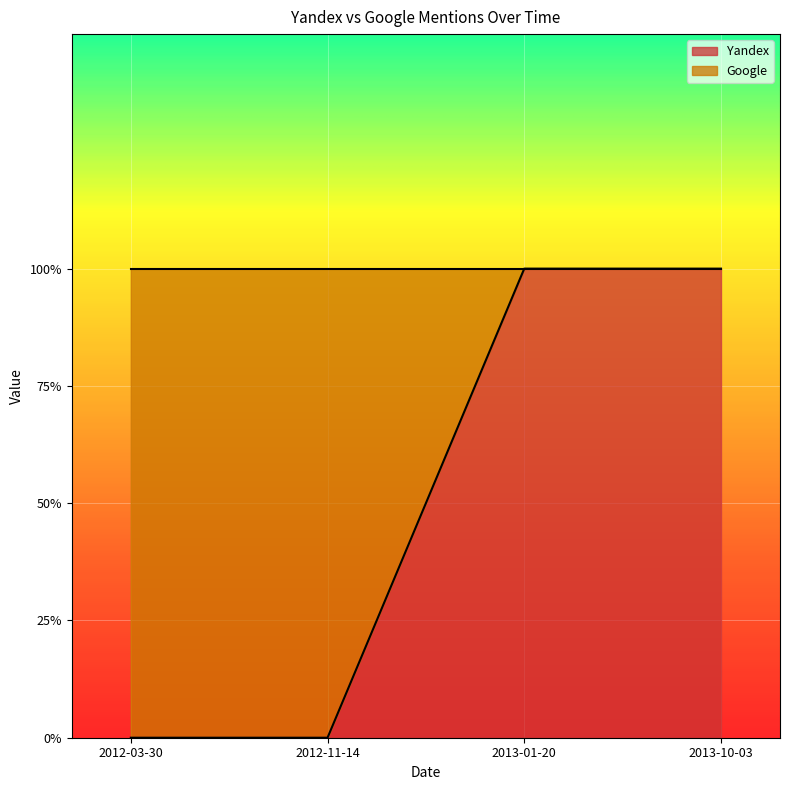

Count the values in the range 0 to 1.

4